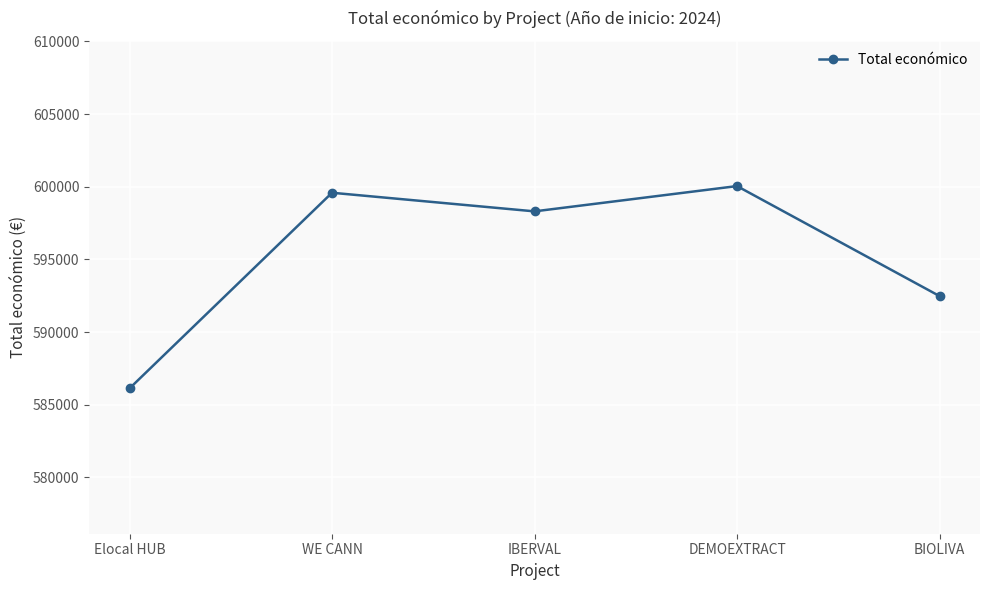

Is it true that the value at BIOLIVA is 592475?

True